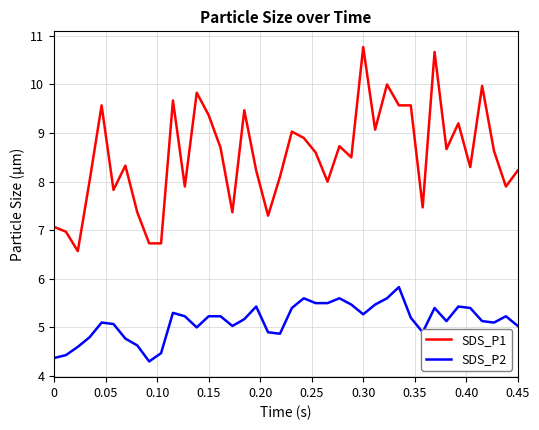

Which series has the largest range (max minus min)?

SDS_P1